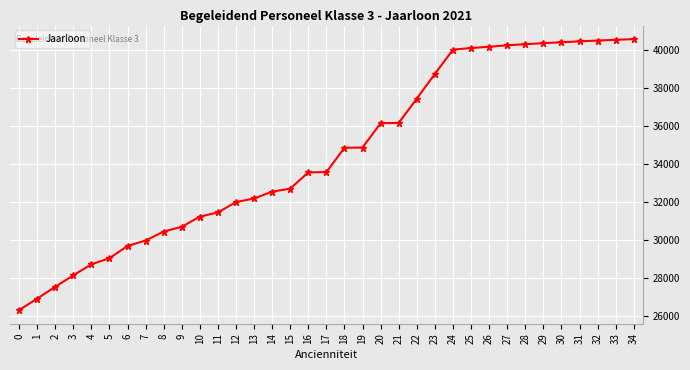

Approximately how many times larger is the value at 22 compared to 4?

1.3